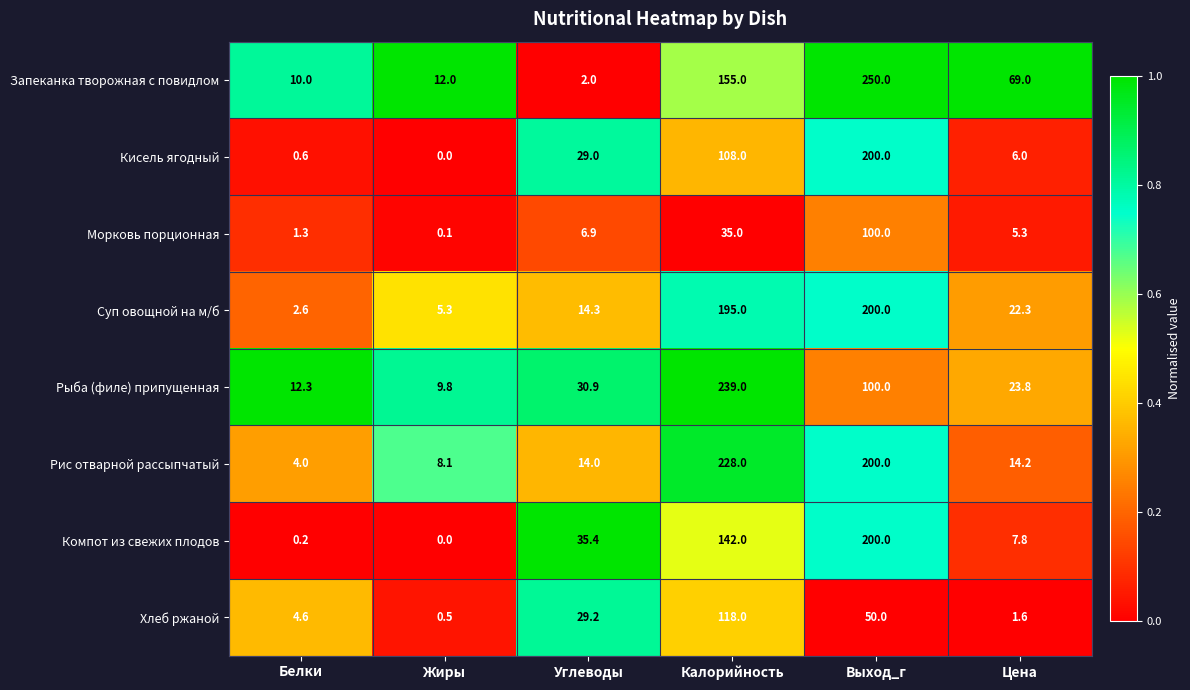

The Суп овощной на м/б series shows 195.0 at Калорийность. True or false?

True